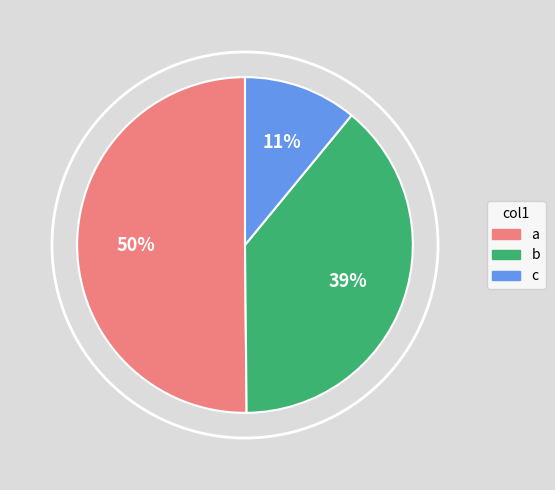

The c slice represents 11% of the pie. True or false?

True